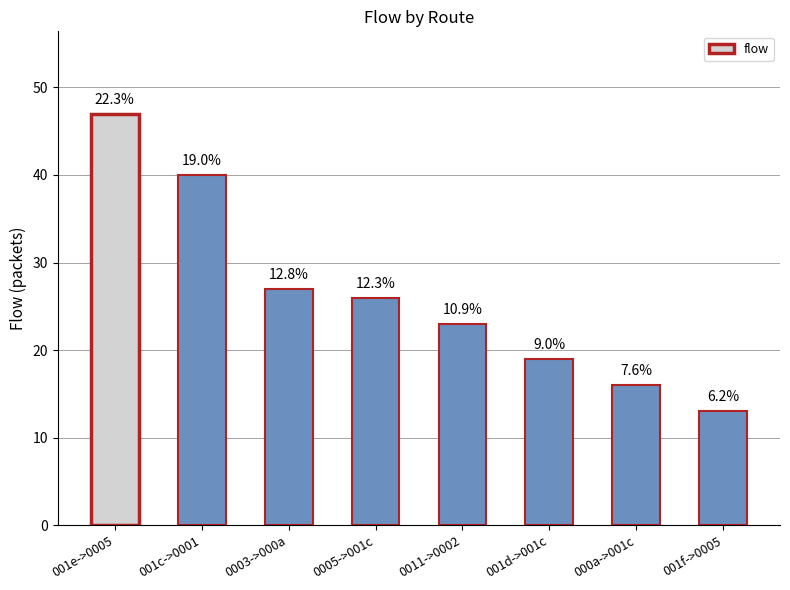

How many bars are there in total?

8